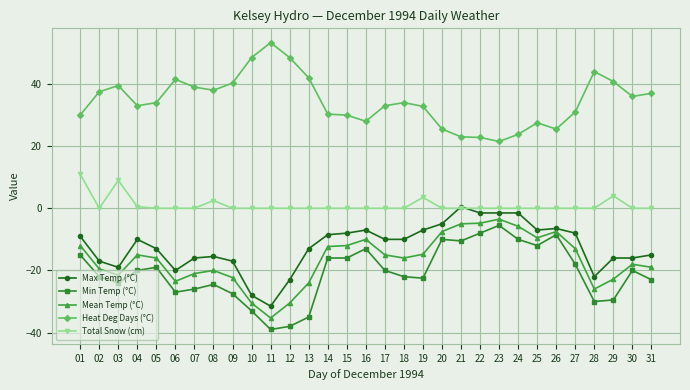

Is the value of Heat Deg Days (°C) at 18 greater than the value of Min Temp (°C) at 05?

Yes